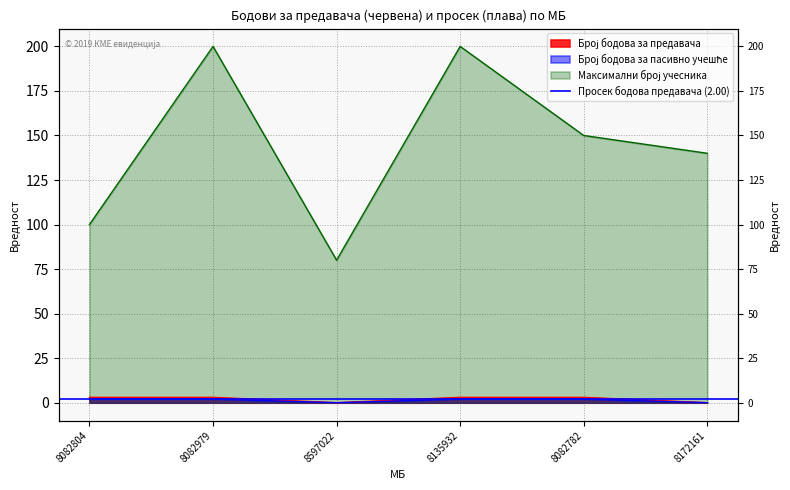

Reading right to left, what are all the values shown in this chart?

Број бодова за предавача: 0	3	3	0	3	3
Број бодова за пасивно учешће: 0	2	2	0	2	2
Максимални број учесника: 140	150	200	80	200	100